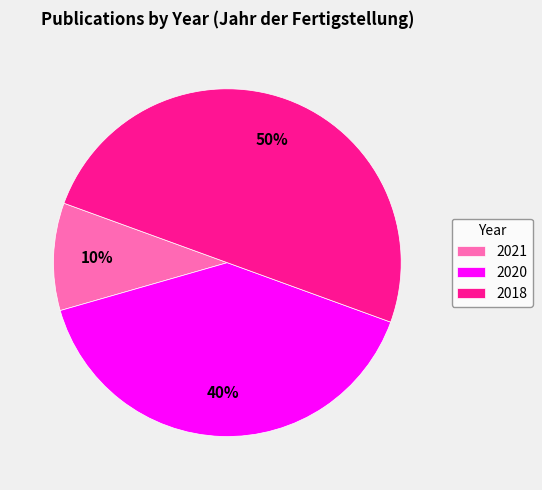

To the nearest percent, what is the difference between the largest and smallest slice percentages?

40%